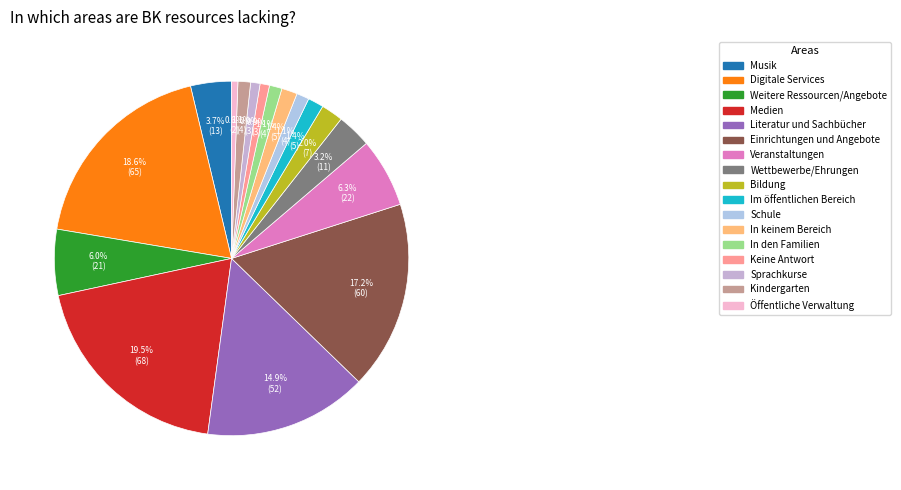

To the nearest percent, what portion does Medien represent?

19%